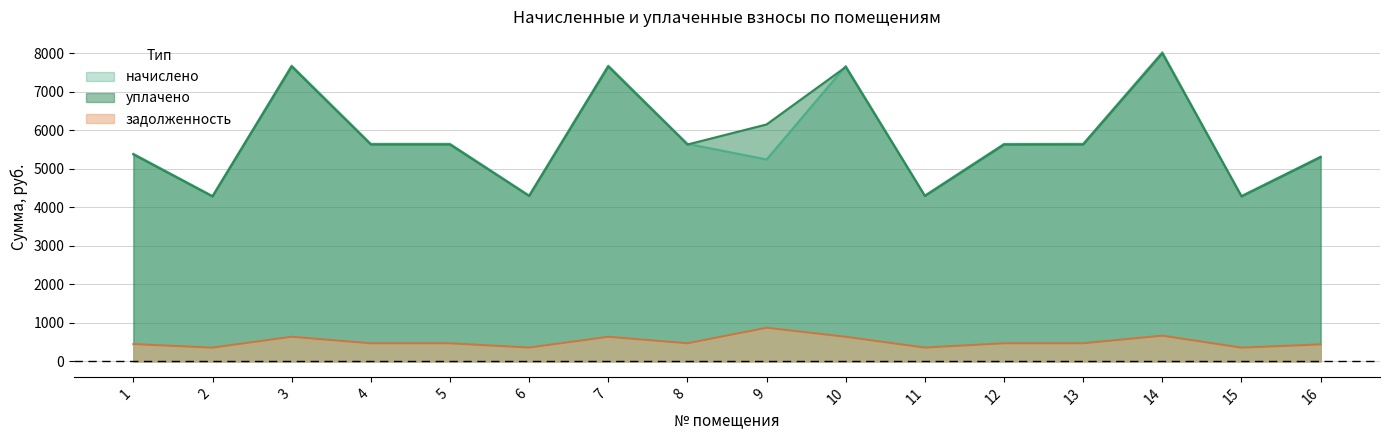

How many interior local valleys does the уплачено series have?

5